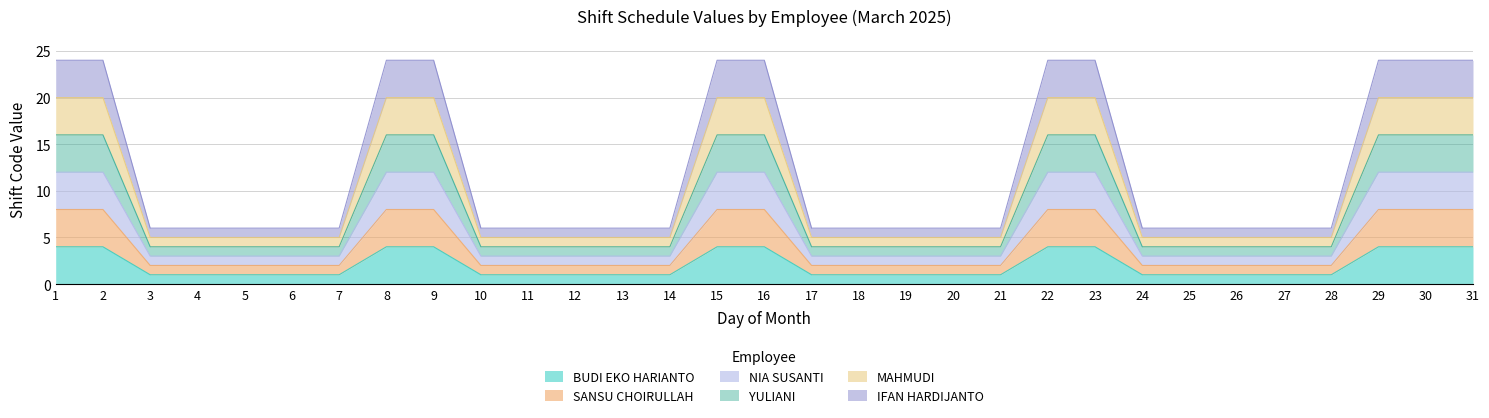

What is the smallest value displayed?

1